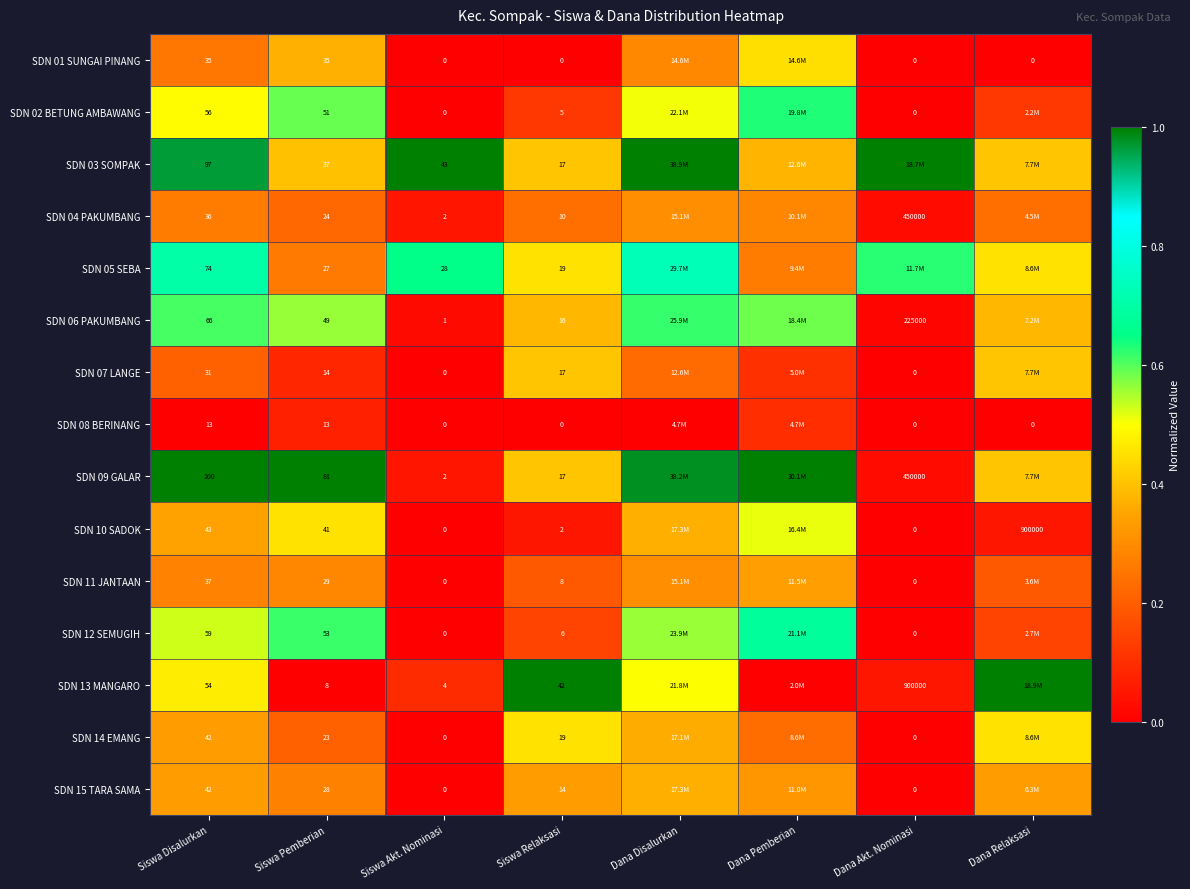

What is the average value of the SDN 05 SEBA series?

0.5